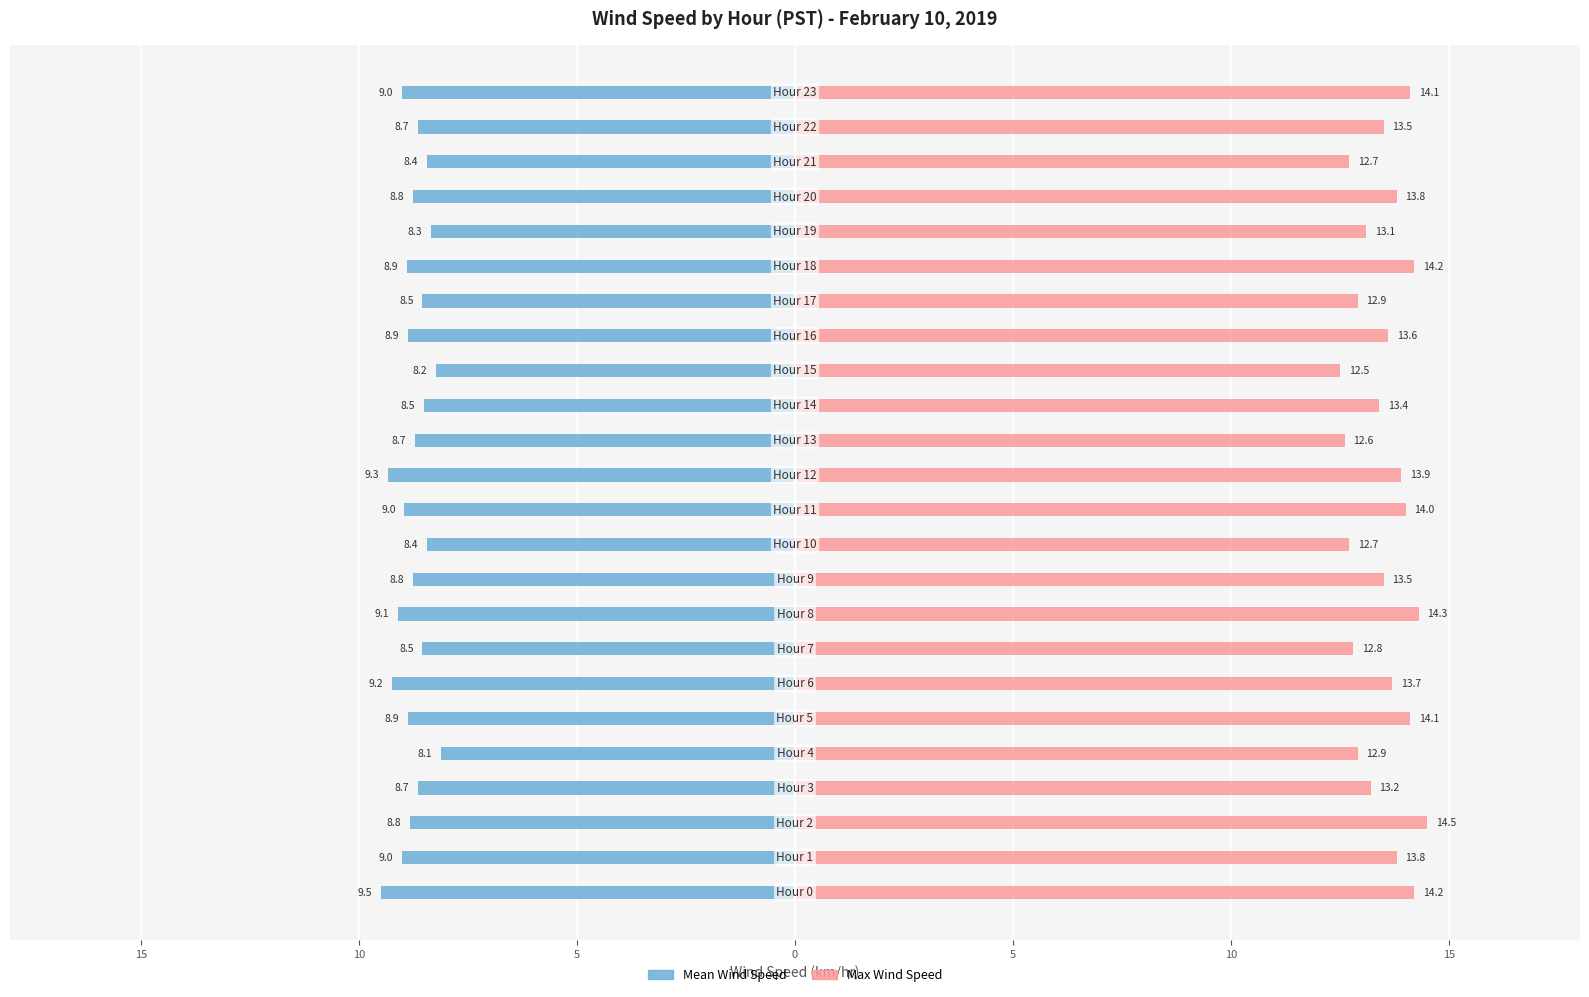

What are all the series names shown in the legend?

Mean Wind Speed, Max Wind Speed